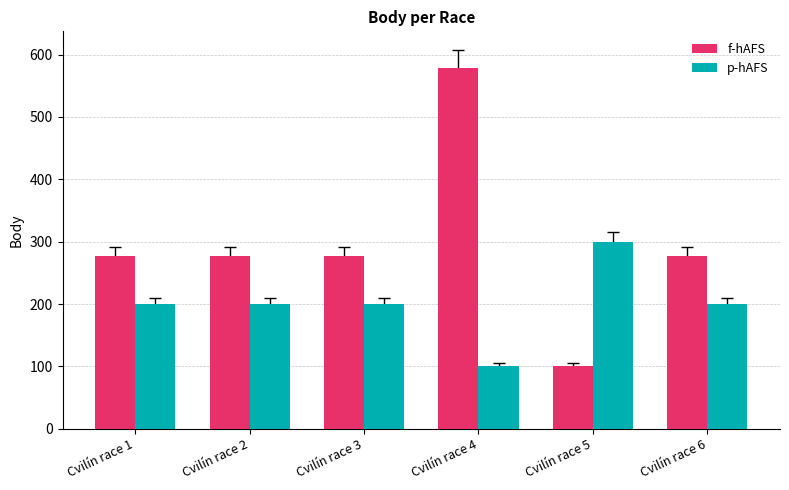

Rank the series by their maximum value, from lowest to highest.

p-hAFS, f-hAFS